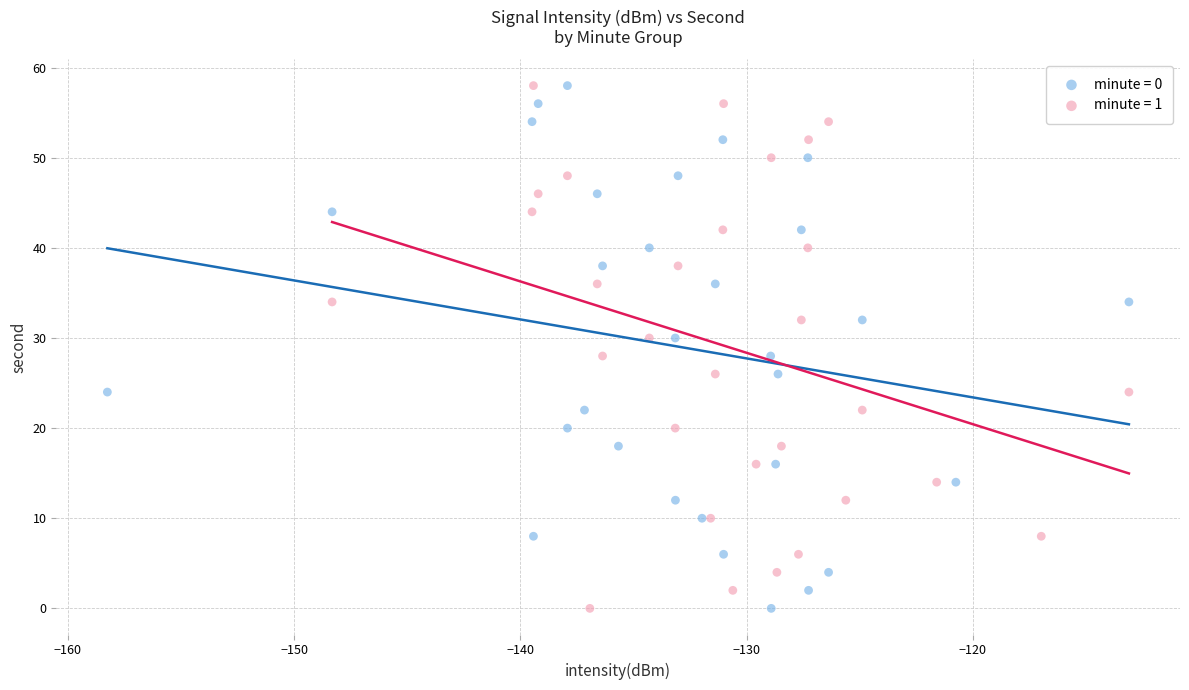

What are all the series names shown in the legend?

minute = 0, minute = 1